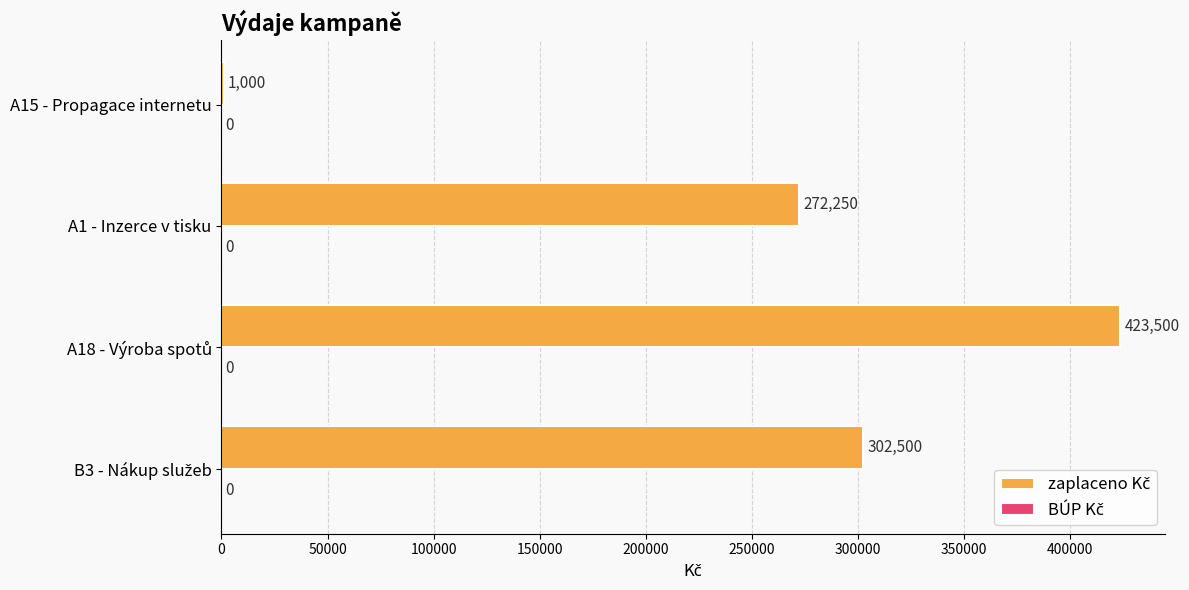

At which label is the value closest to 212250?

A1 - Inzerce v tisku